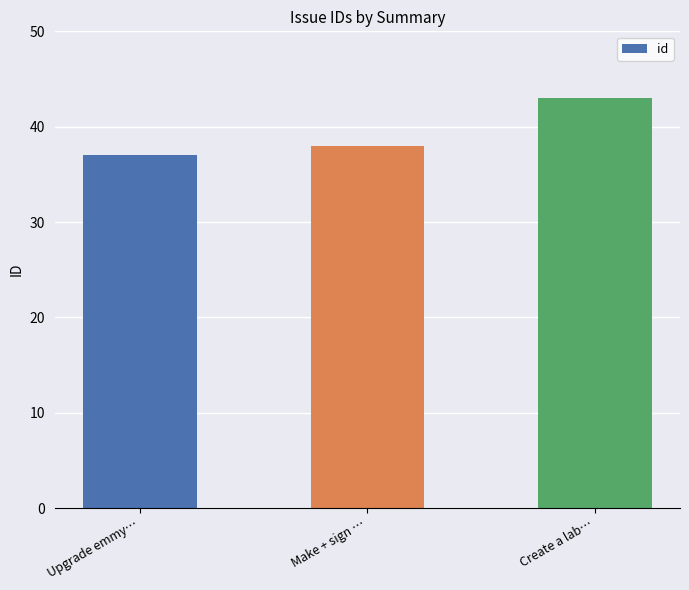

What is the difference between the maximum and minimum values?

6